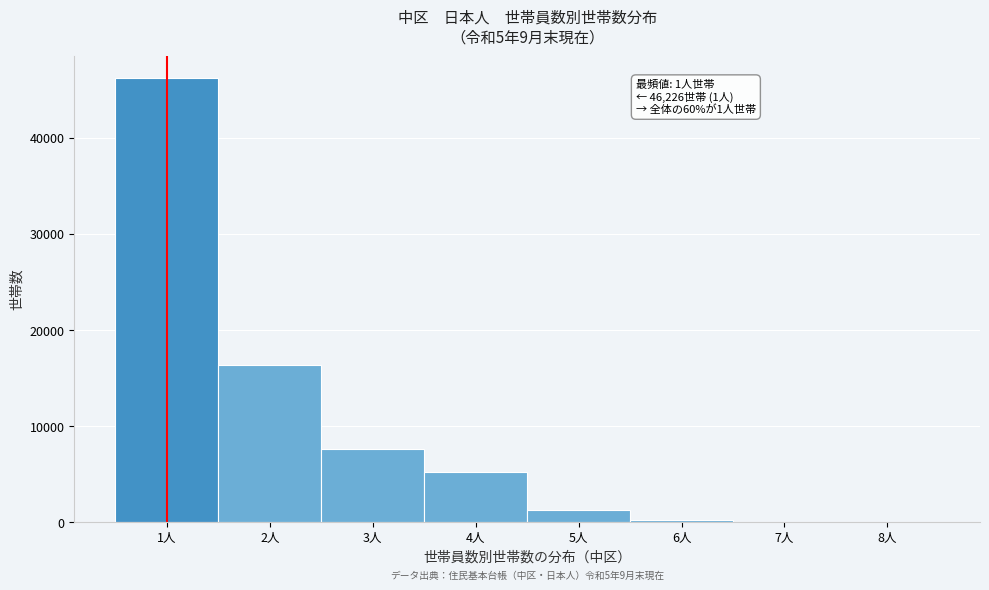

Over which range of the x-axis is the bar tallest?

0.5 to 1.5